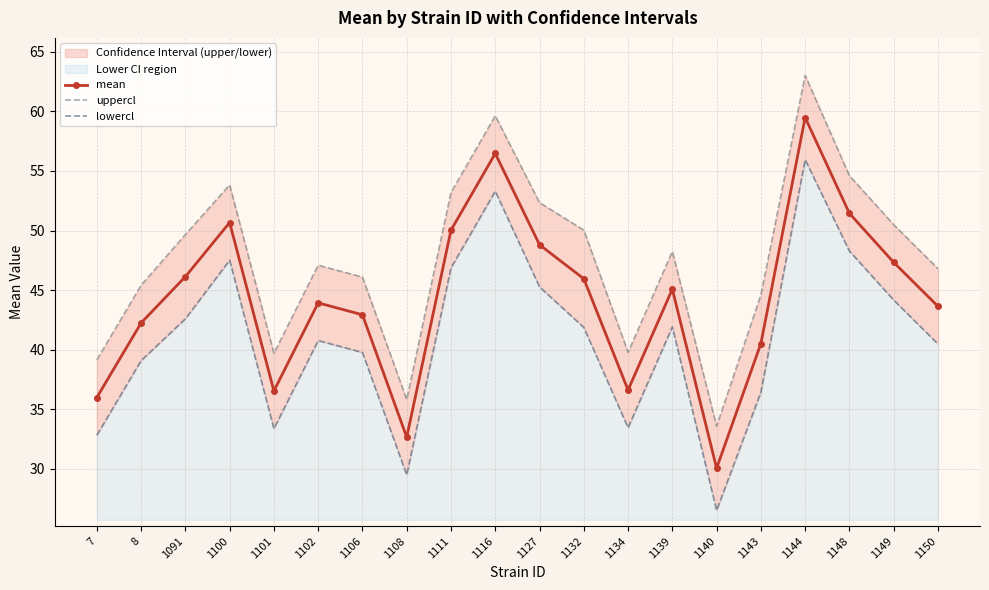

What is the spread (max minus min) of values at 1106?

6.3